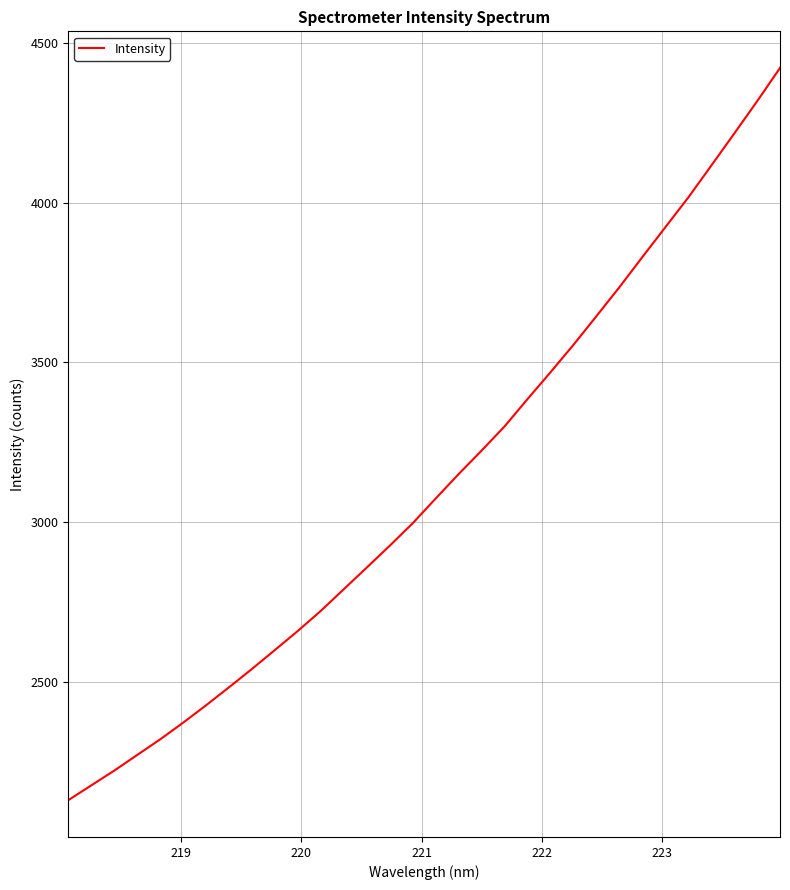

What is the maximum value shown in the chart?

4422.4